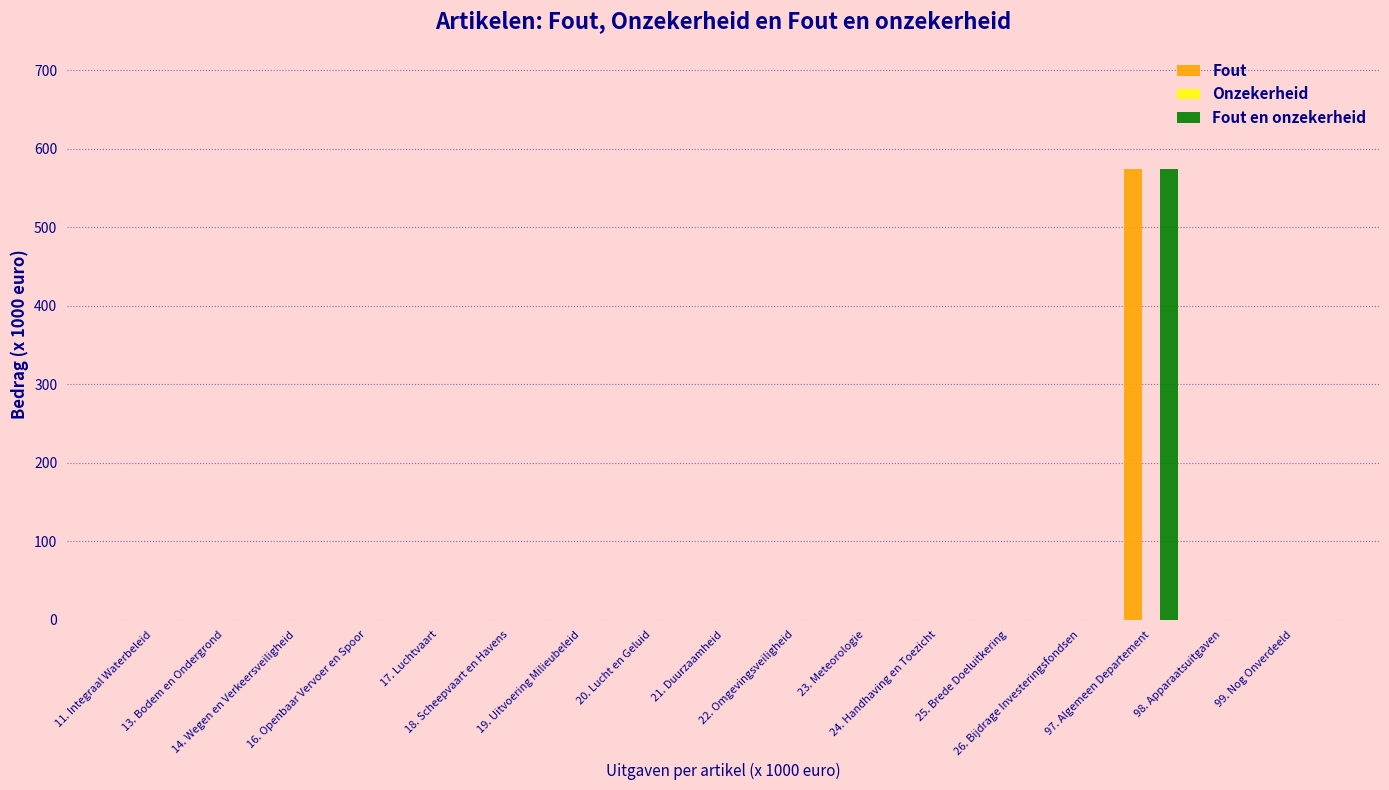

What is the greatest value displayed?

574